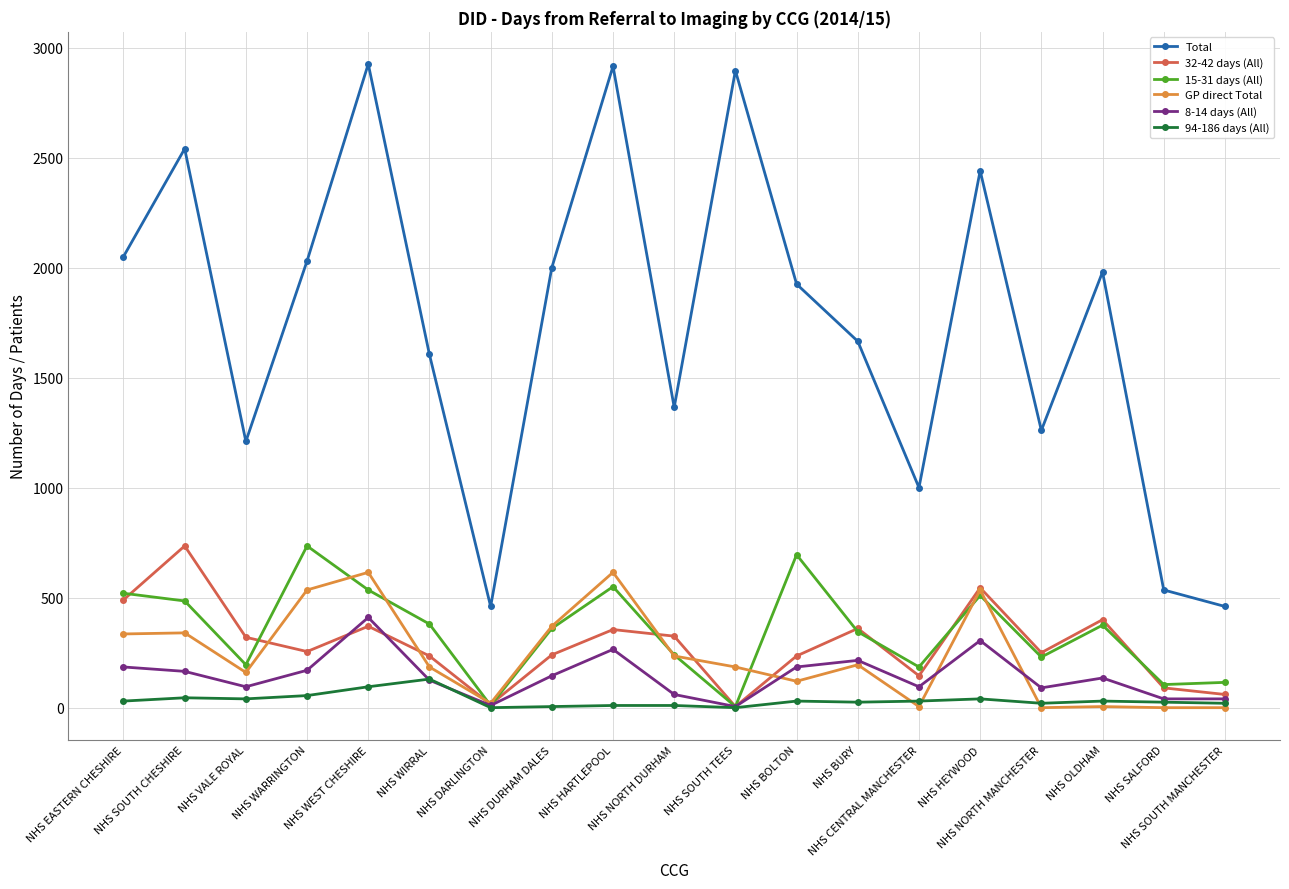

The value of 32-42 days (All) at NHS NORTH DURHAM is 325. True or false?

True